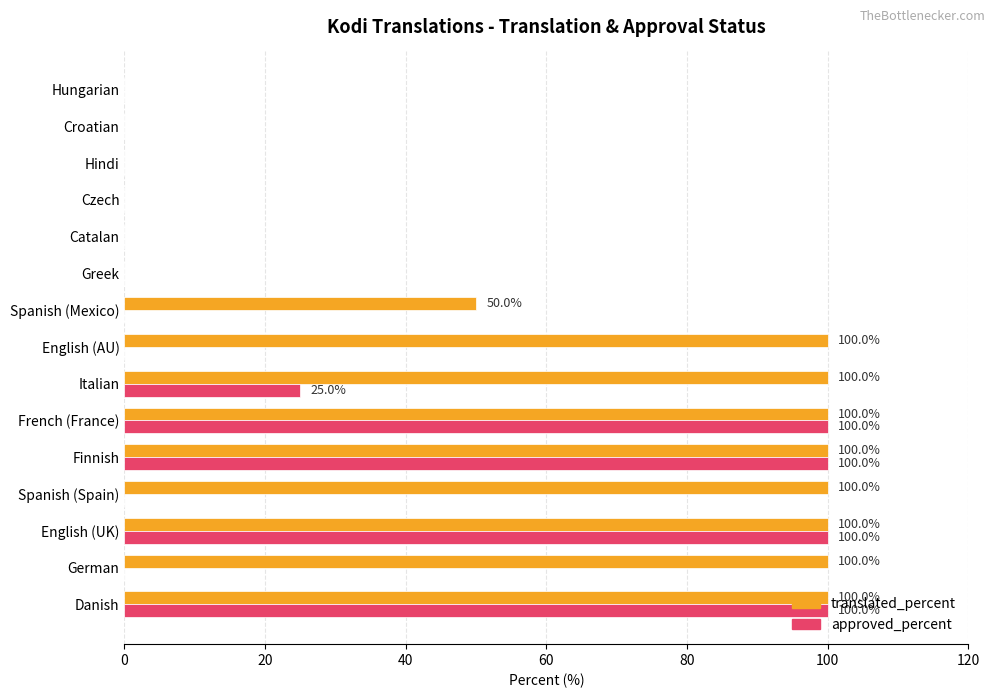

The value of translated_percent at Greek is 0. True or false?

True